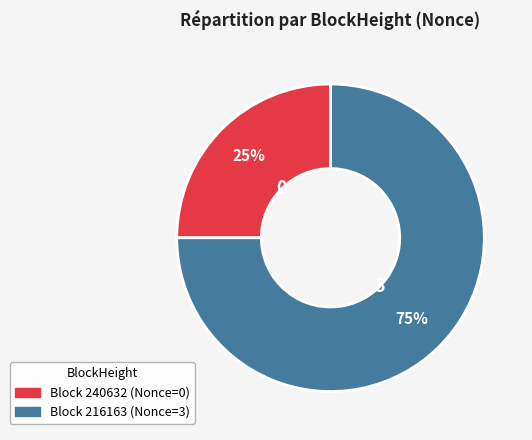

To the nearest percent, what is the average slice percentage?

50%